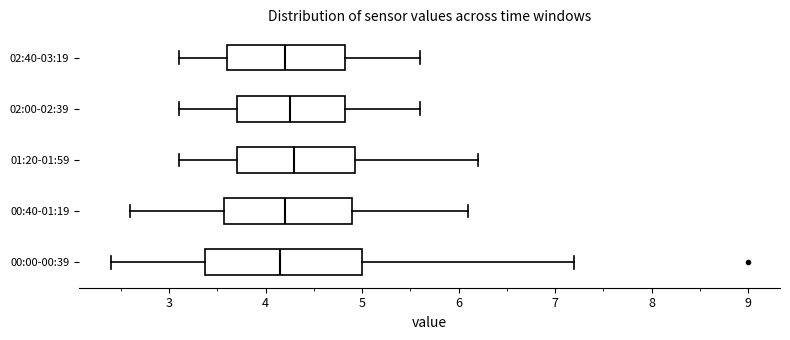

Reading bottom to top, read every box against the x-axis: the position of its median line, the range the box covers, and the ends of its whiskers. The values are not printed on the chart, so give them approximately, as read against the axis.

00:00-00:39: median 4.2, box 3.4 to 5.0, whiskers 2.4 to 7.2
00:40-01:19: median 4.2, box 3.6 to 4.9, whiskers 2.6 to 6.1
01:20-01:59: median 4.3, box 3.7 to 4.9, whiskers 3.1 to 6.2
02:00-02:39: median 4.3, box 3.7 to 4.8, whiskers 3.1 to 5.6
02:40-03:19: median 4.2, box 3.6 to 4.8, whiskers 3.1 to 5.6